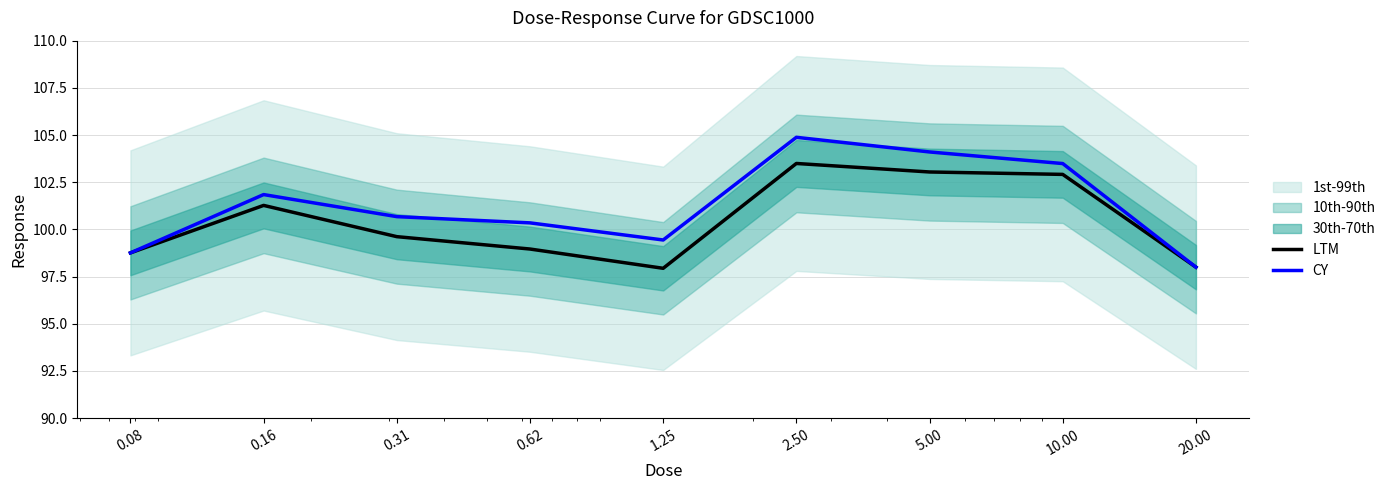

Rank the categories by CY value from lowest to highest.

20.00, 0.08, 1.25, 0.62, 0.31, 0.16, 10.00, 5.00, 2.50